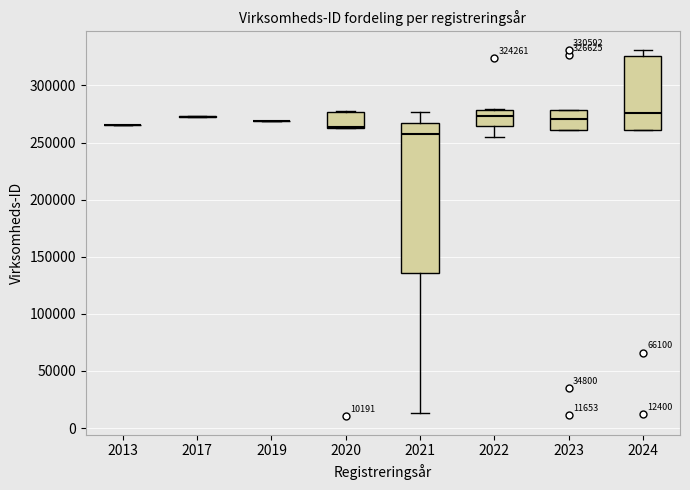

Which box is the tallest, from its lower edge to its upper edge?

2021